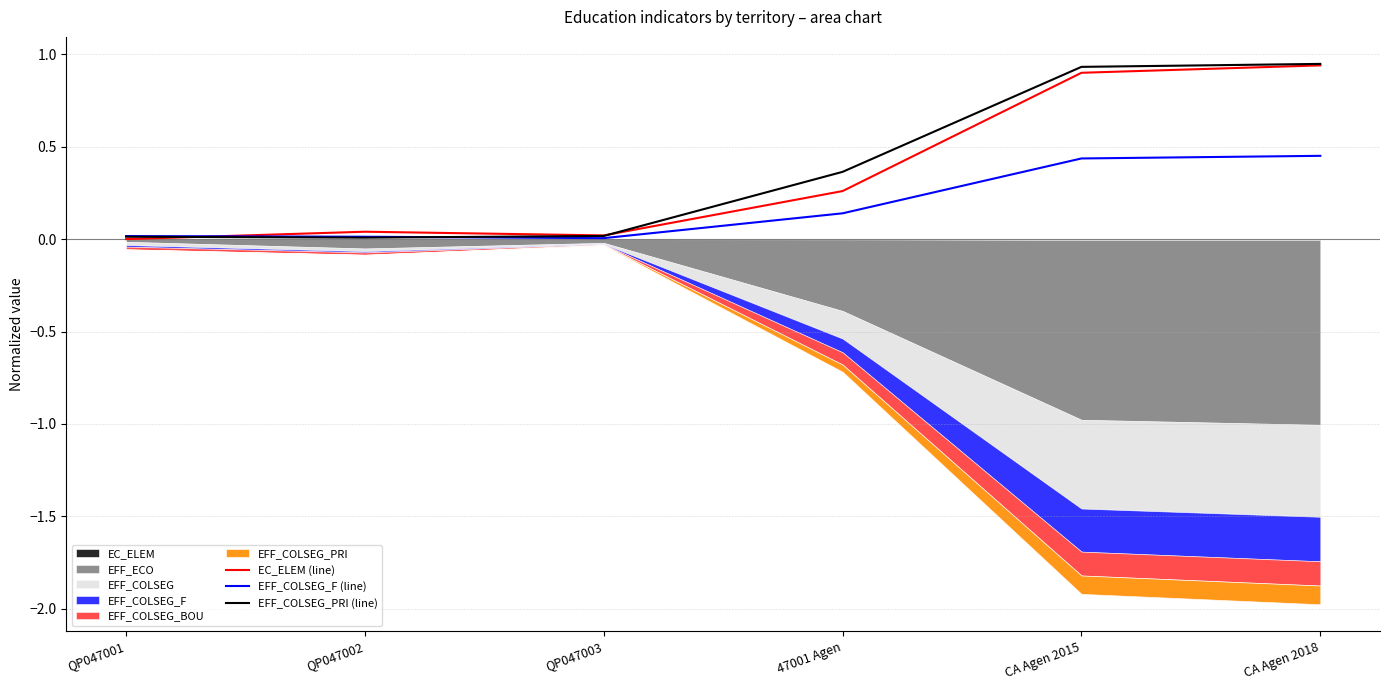

The value of EFF_COLSEG_PRI (line) at QP047002 is 0.0. True or false?

True